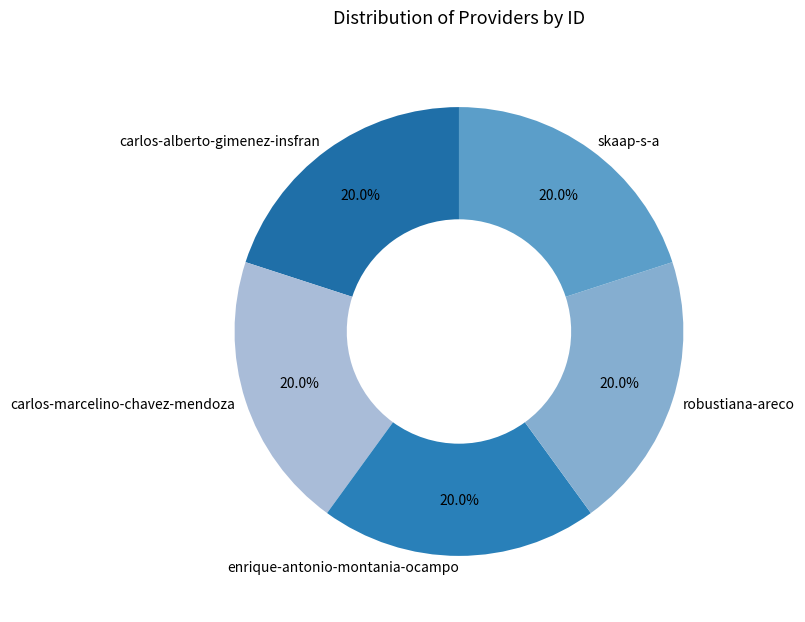

Is there a majority slice in this chart?

No